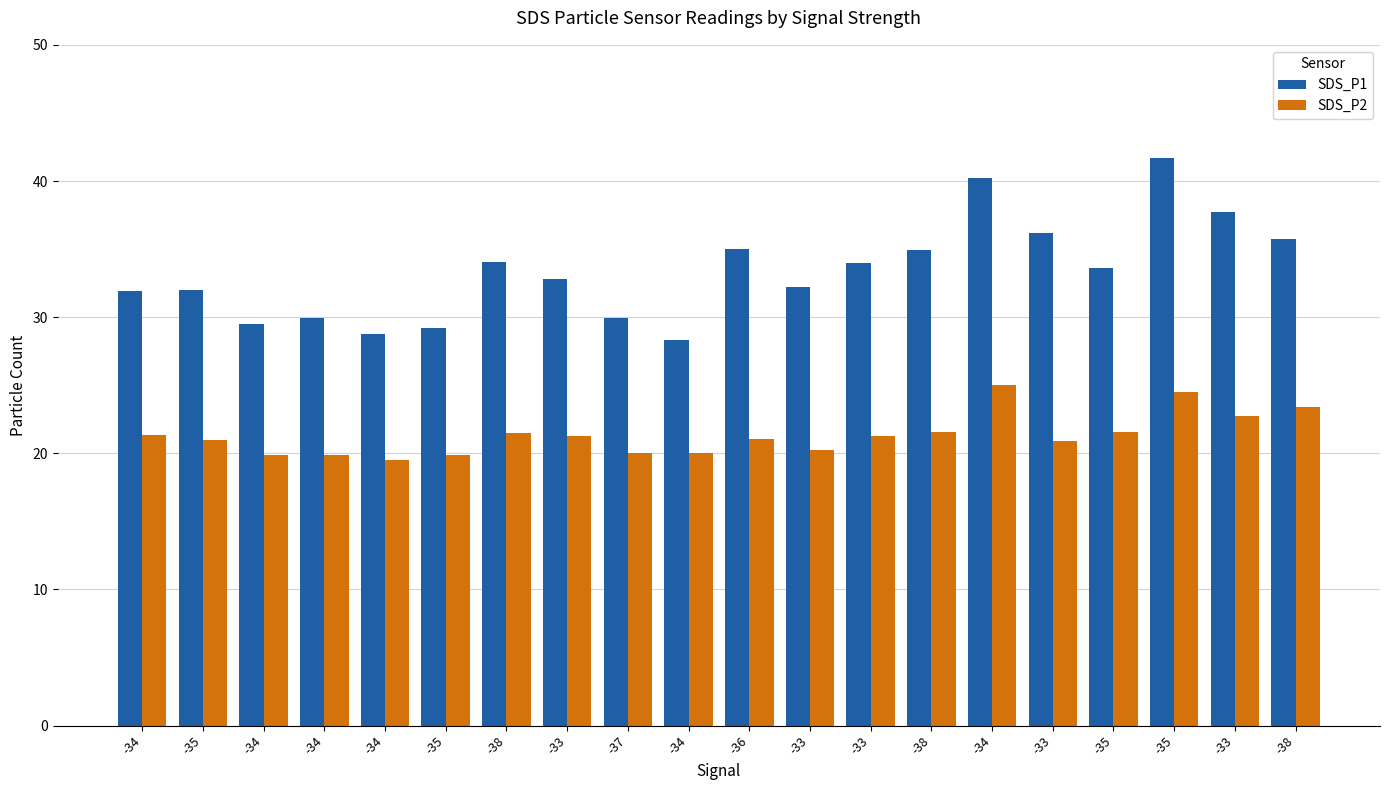

What are all the series names shown in the legend?

SDS_P1, SDS_P2